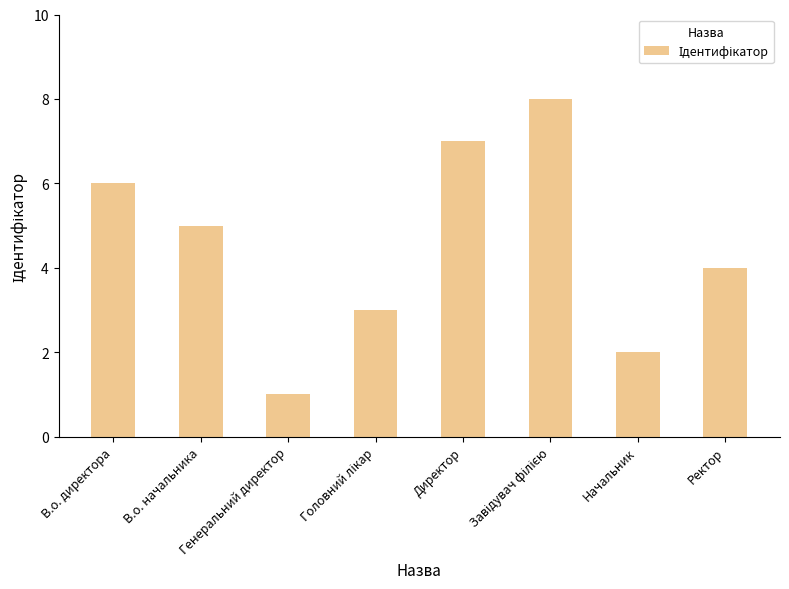

Reading left to right, extract all data points from this chart.

6	5	1	3	7	8	2	4